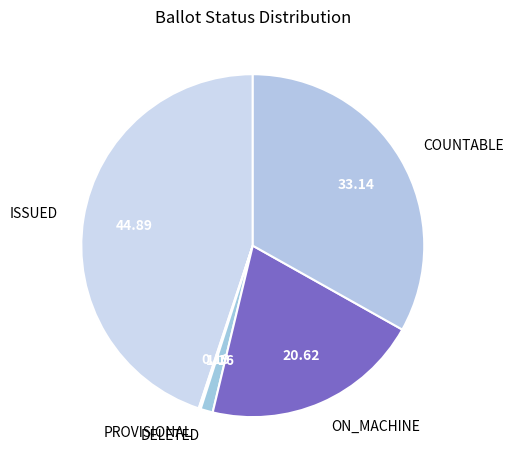

Does ISSUED represent more than half of the total?

No